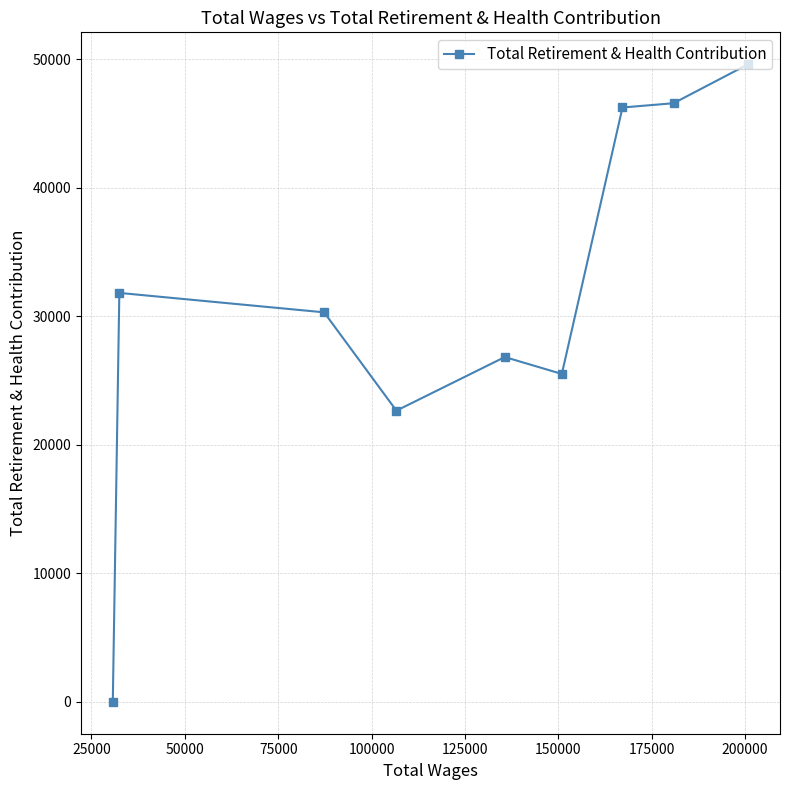

What is the sum of all values?

279559